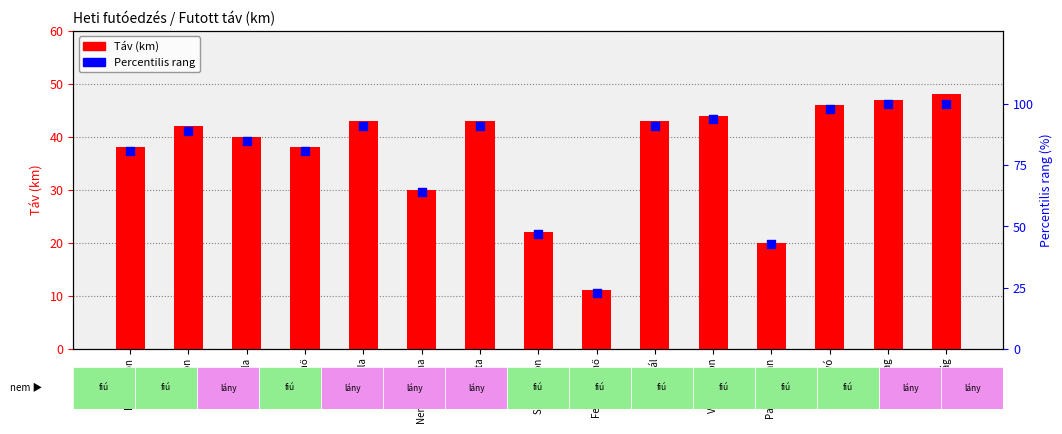

Which series contains the lowest Y value?

Táv (km)